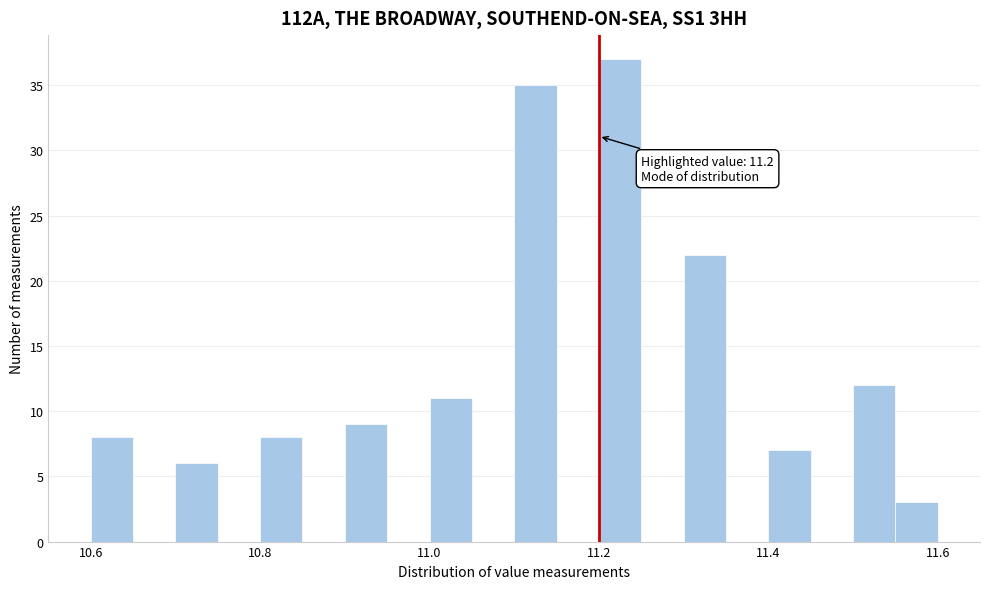

Read against the x-axis, roughly where is the centre of the tallest bar?

11.22